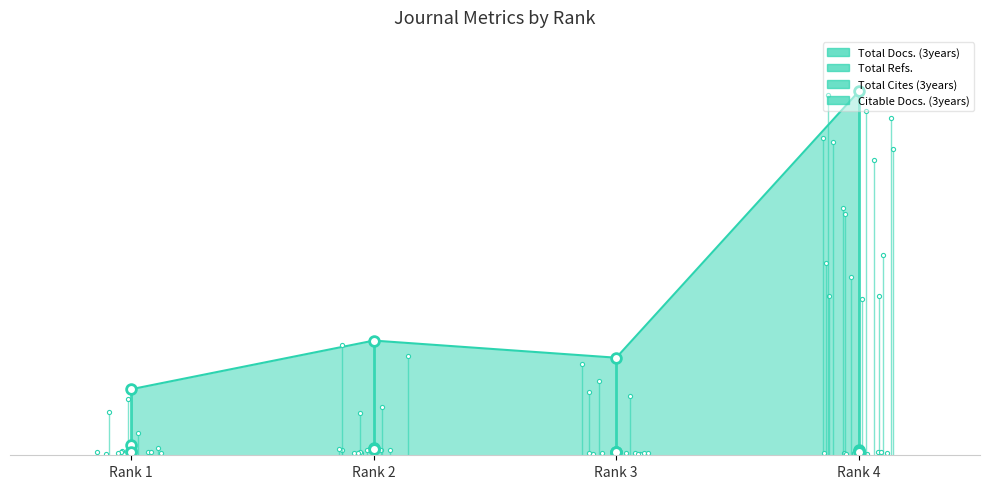

List the labels in order of Total Docs. (3years) value, largest first.

Rank 2, Rank 1, Rank 4, Rank 3